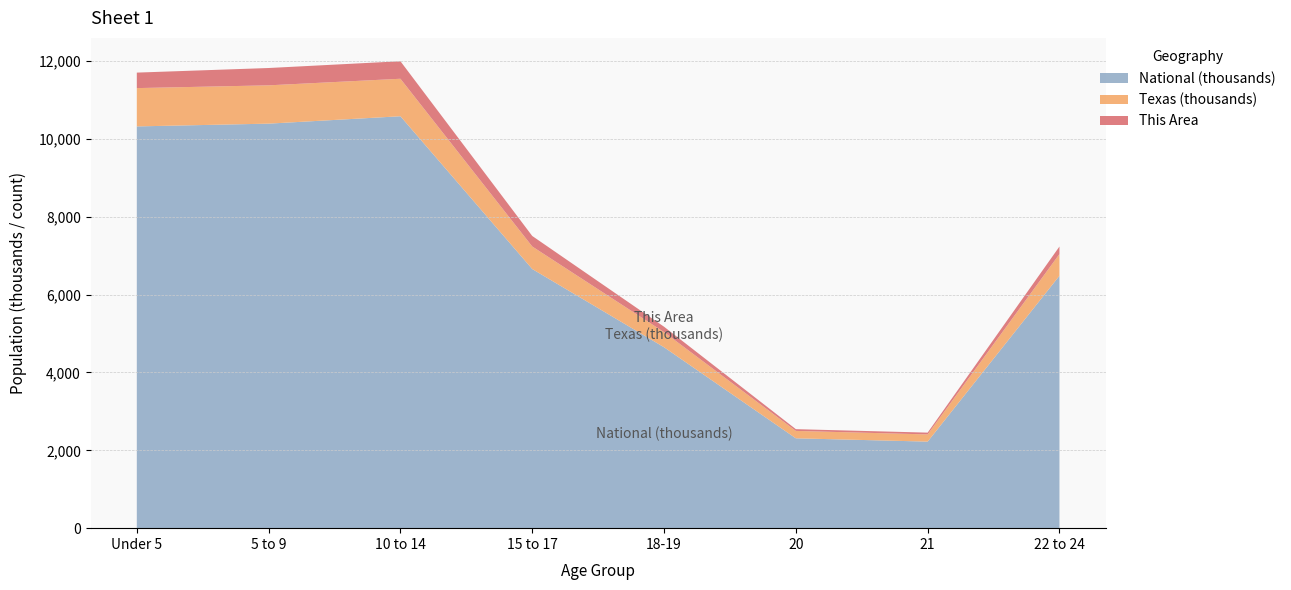

What is the maximum value for National (thousands)?

10580